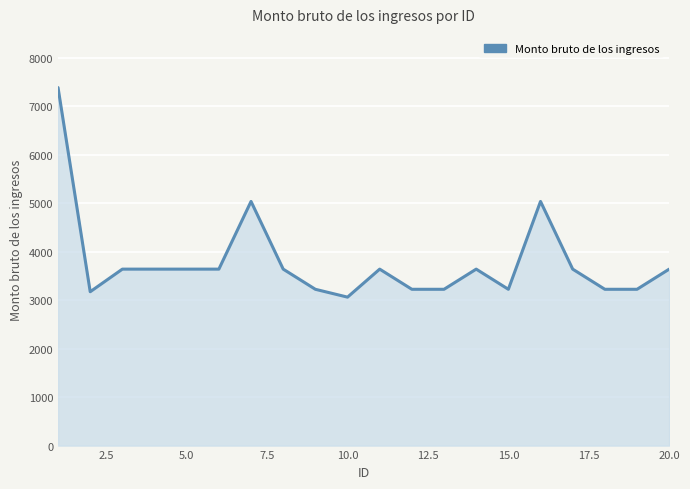

What is the smallest value displayed?

3063.0